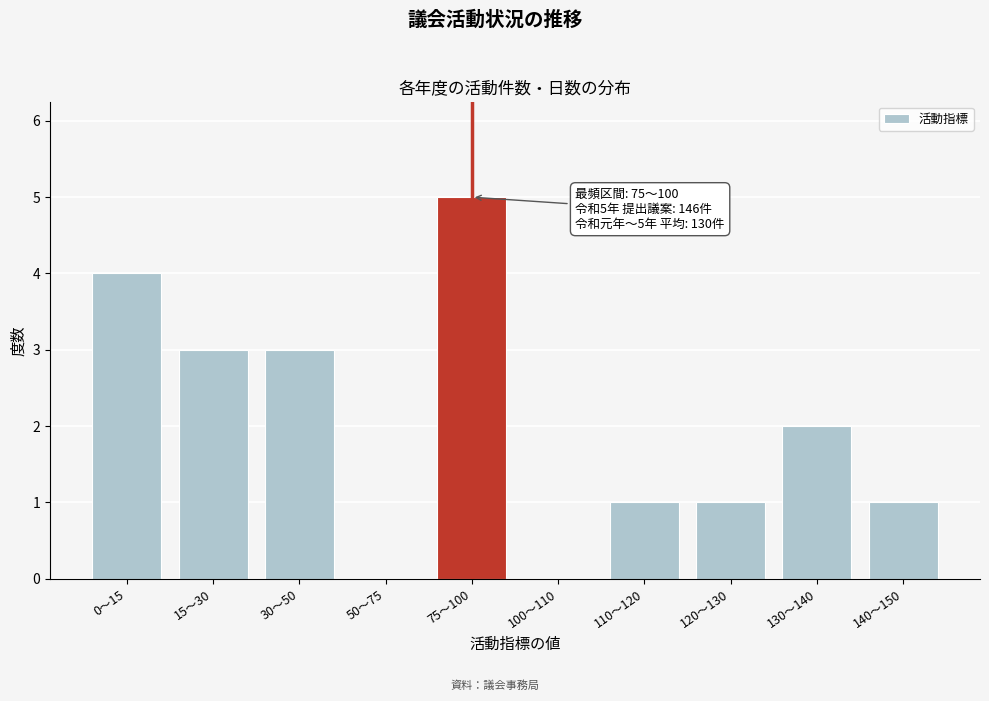

Reading left to right, extract all data points from this chart.

0〜15=4	15〜30=3	30〜50=3	50〜75=0	75〜100=5	100〜110=0	110〜120=1	120〜130=1	130〜140=2	140〜150=1